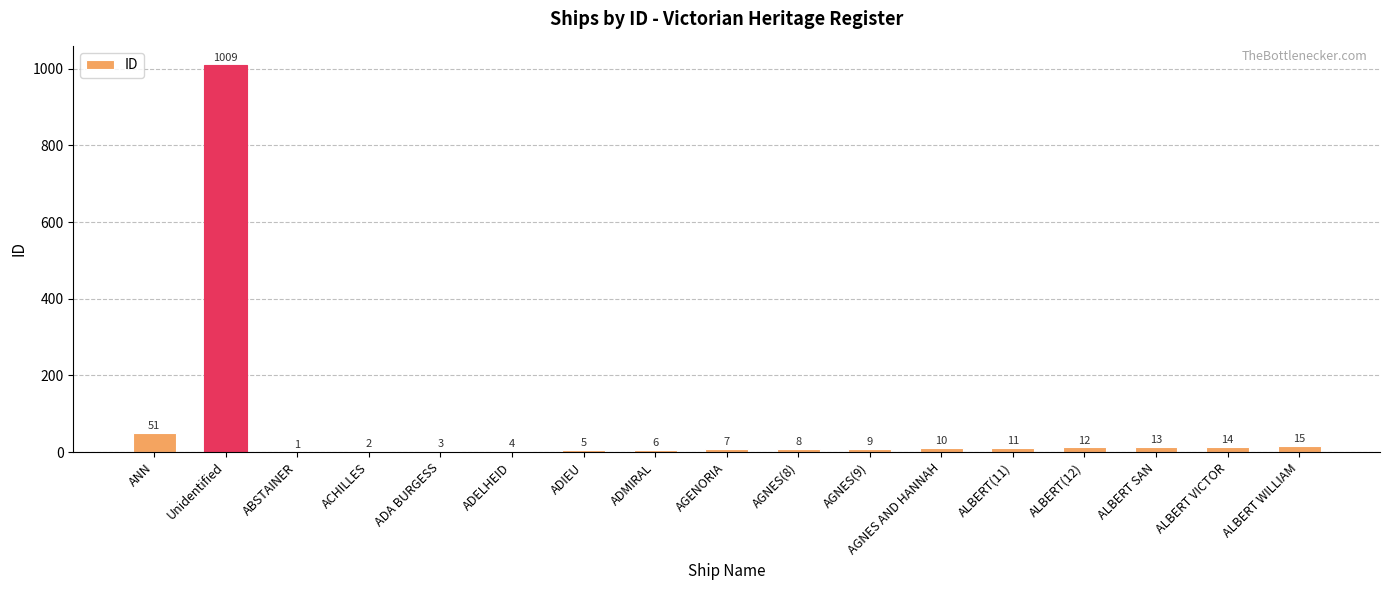

What is the change in value from AGNES(9) to ALBERT SAN?

+4